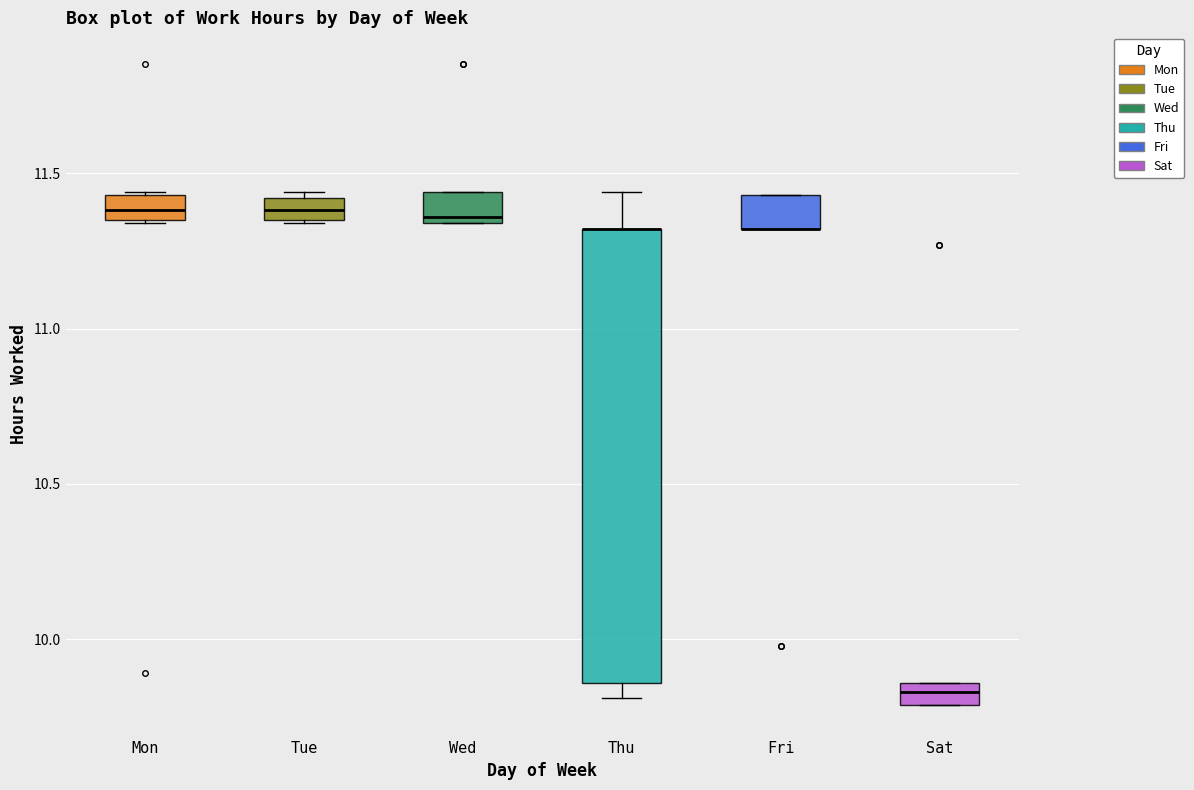

Which box is the tallest, from its lower edge to its upper edge?

Thu